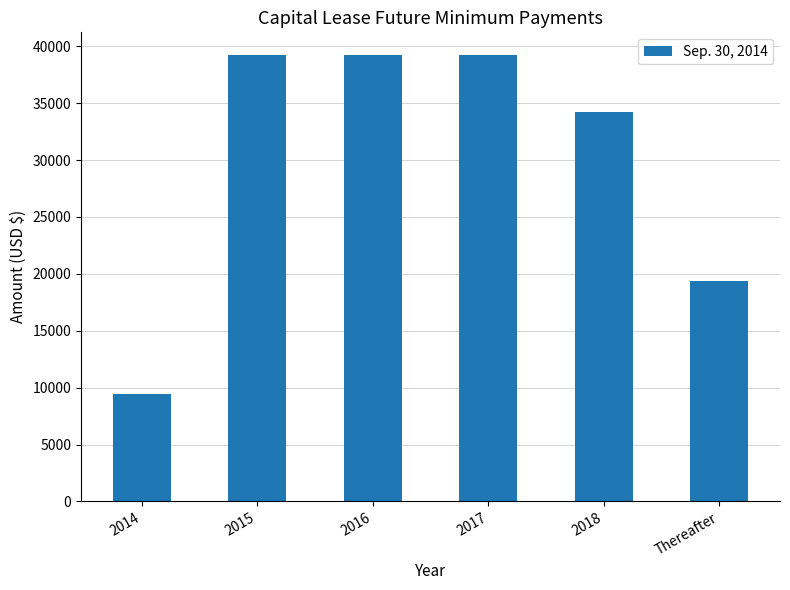

The chart shows a value of 39259 at 2016. True or false?

True